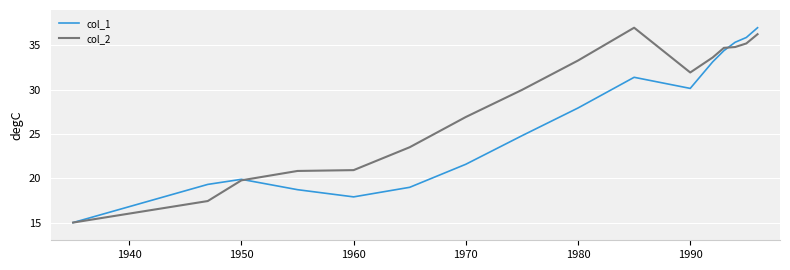

In col_2, how many points are lower than both neighbors (excluding endpoints)?

1